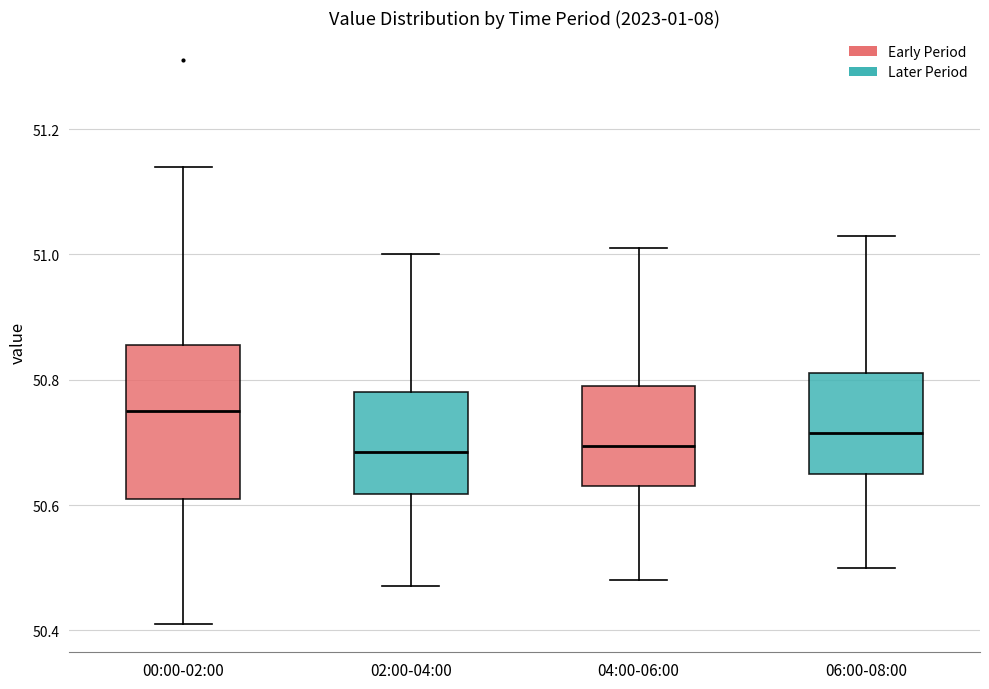

Reading left to right, transcribe this box plot: for each box, give where its median line is, the range the box spans, and where its two whiskers end, as read against the y-axis. The values are not printed on the chart, so give them approximately, as read against the axis.

00:00-02:00: median 50.76, box 50.62 to 50.86, whiskers 50.42 to 51.14
02:00-04:00: median 50.68, box 50.62 to 50.78, whiskers 50.48 to 51.00
04:00-06:00: median 50.70, box 50.64 to 50.80, whiskers 50.48 to 51.02
06:00-08:00: median 50.72, box 50.66 to 50.82, whiskers 50.50 to 51.04